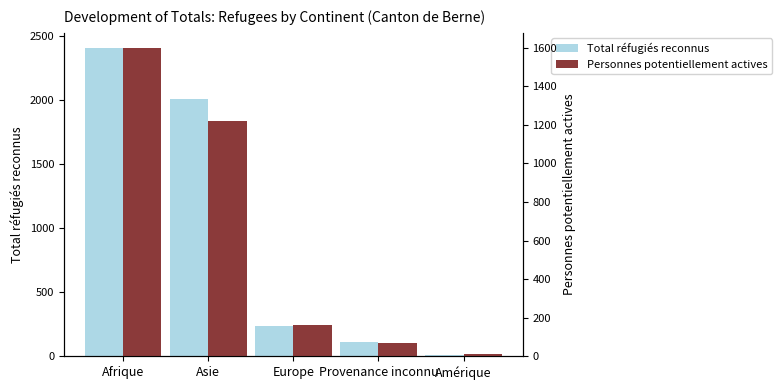

Rank the series at Afrique from highest to lowest value.

Total réfugiés reconnus, Personnes potentiellement actives